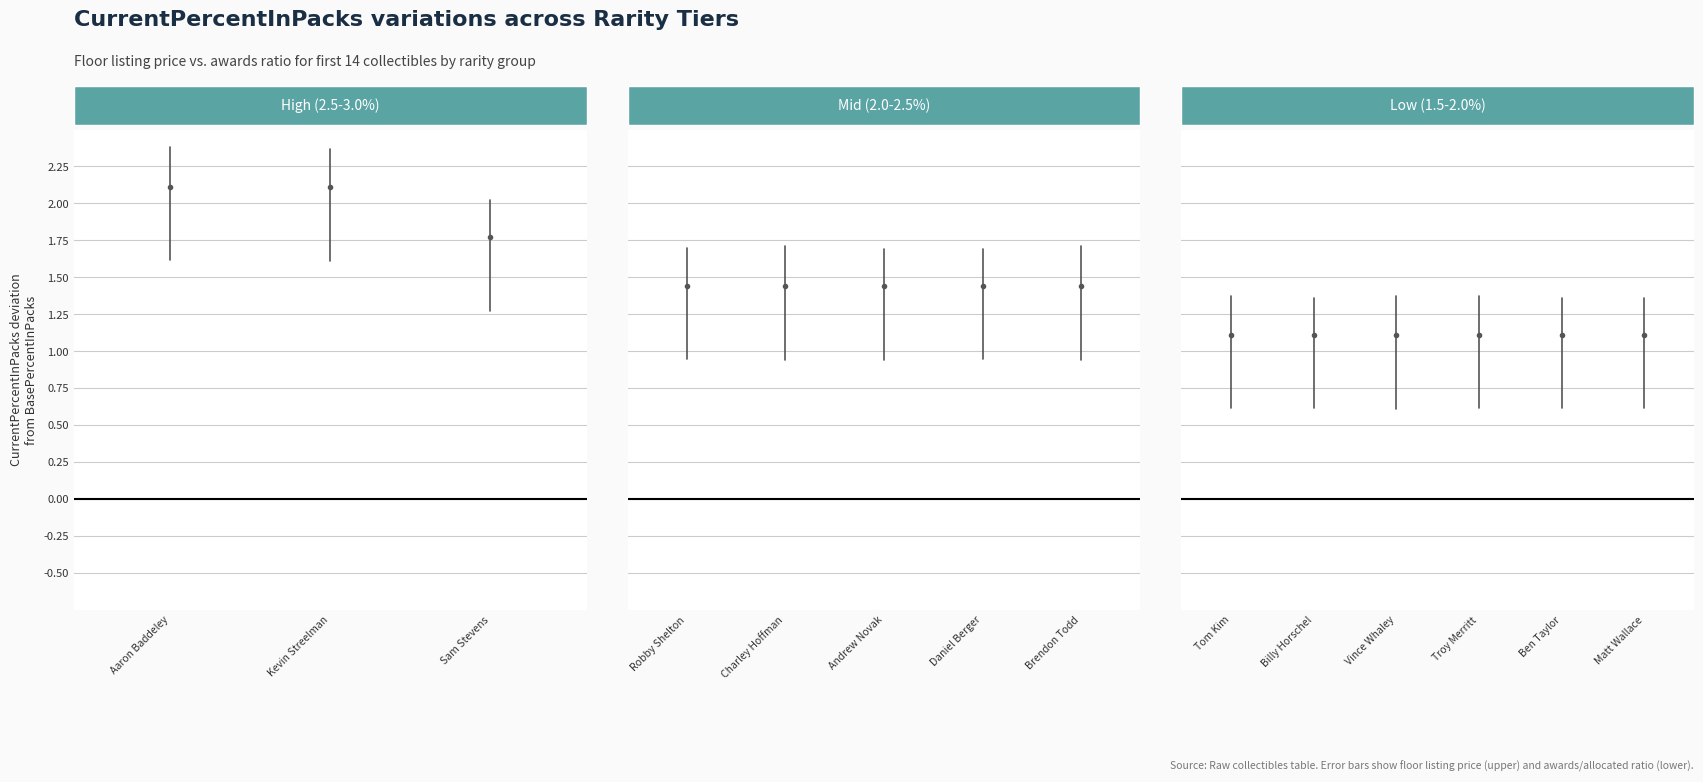

What is the label of the 3rd point from the left?

Sam Stevens